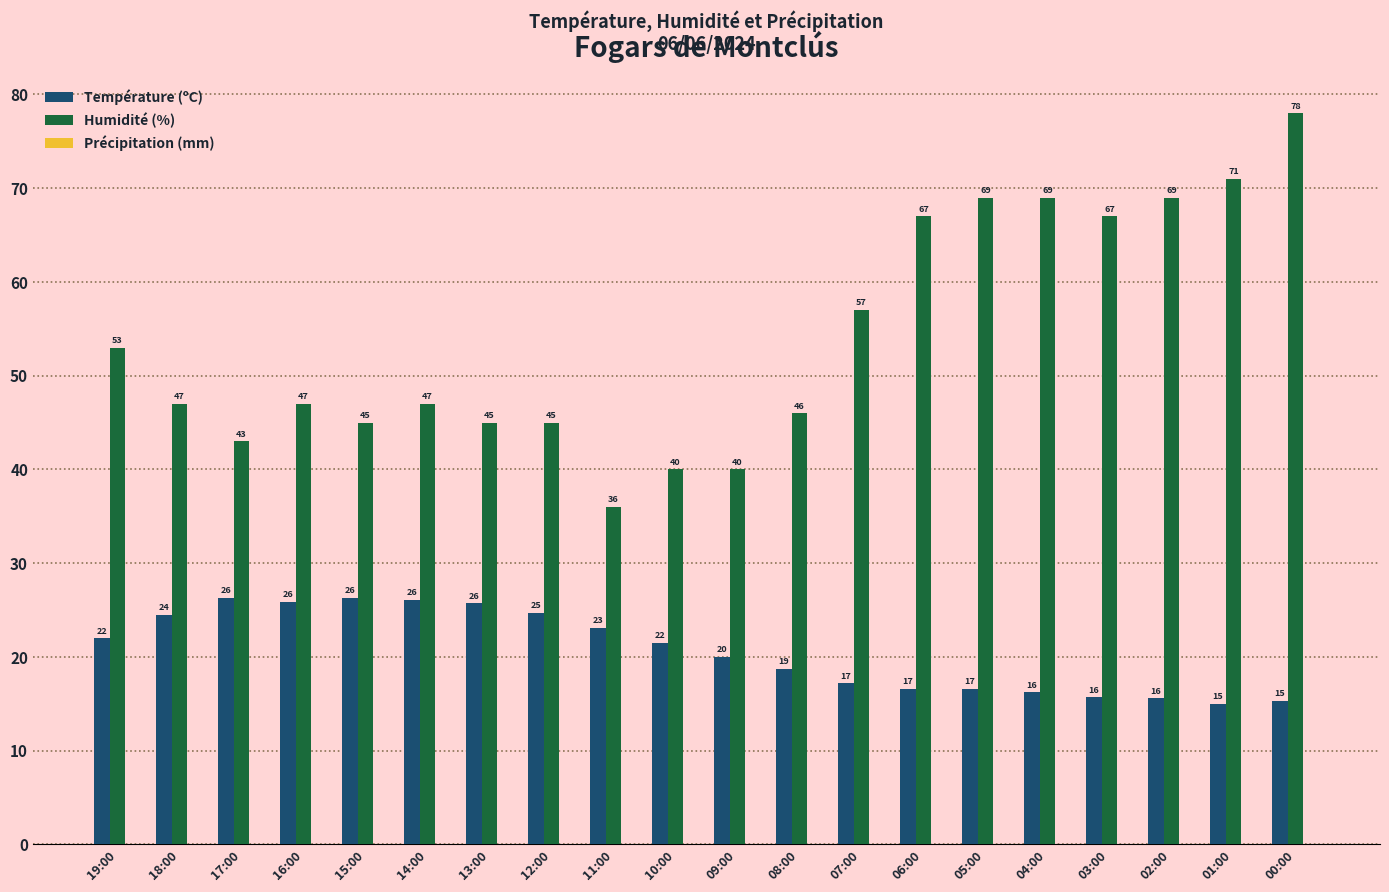

Between 12:00 and 11:00, which series saw the biggest shift?

Humidité (%)